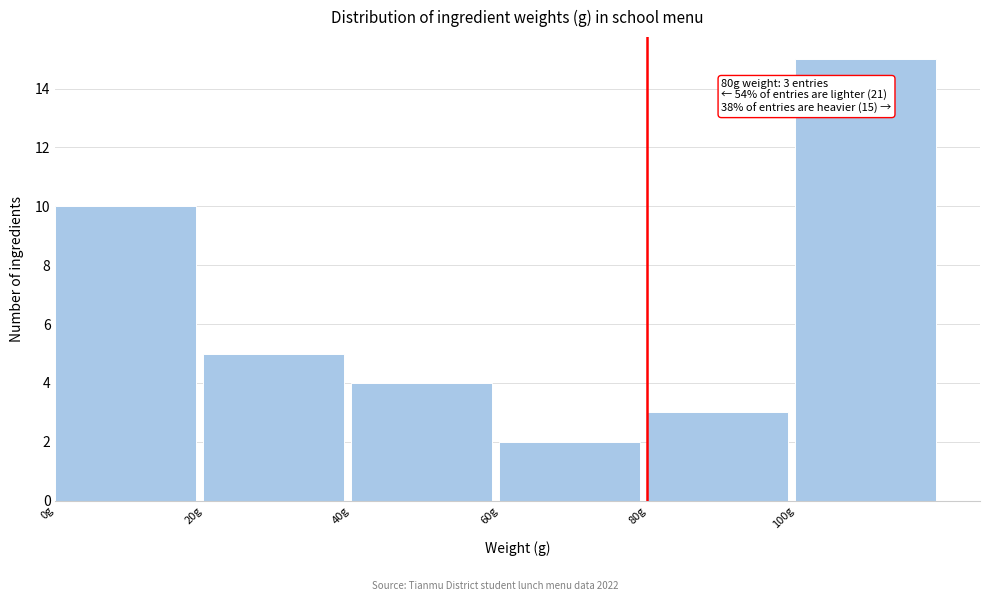

Over which range of the x-axis is the bar tallest?

100 to 120